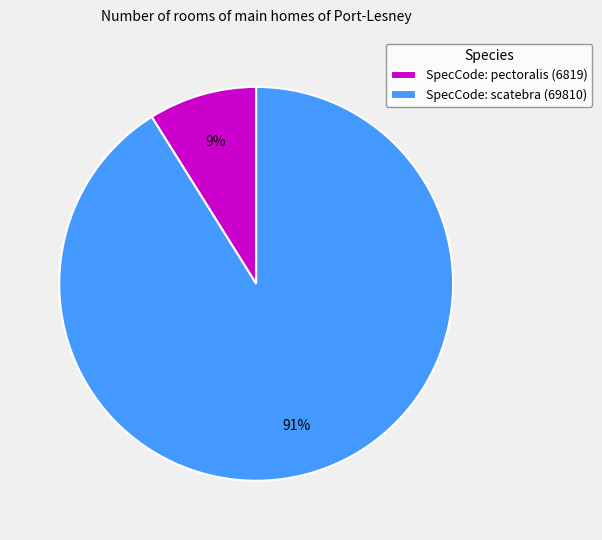

Is the sum of SpecCode: pectoralis (6819) and SpecCode: scatebra (69810) greater than half?

Yes